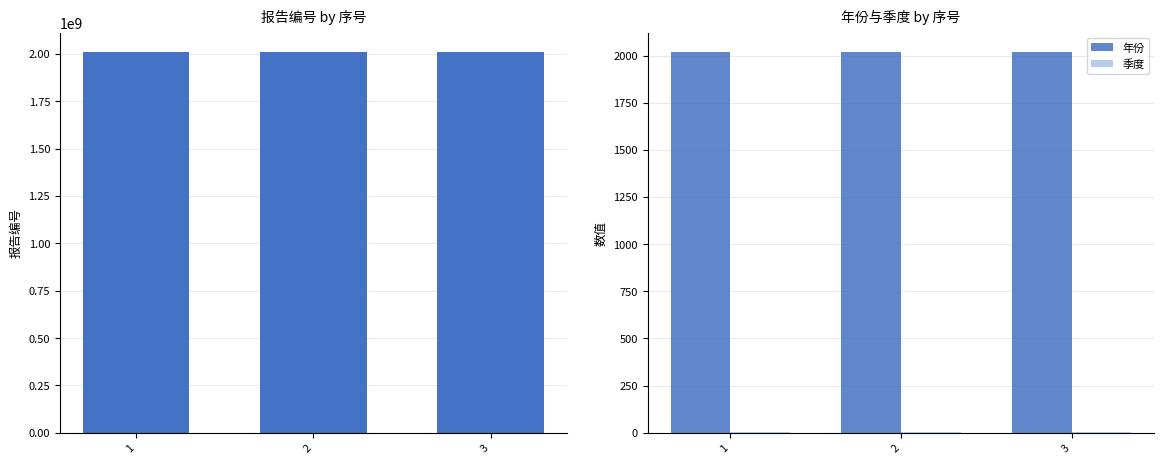

At 1, list the series in order from smallest to largest.

季度, 年份, 报告编号